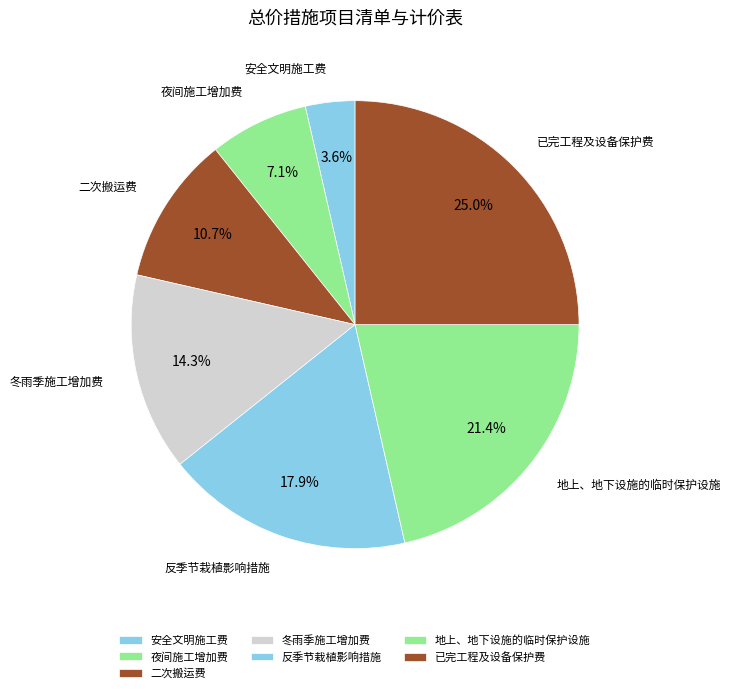

Does 反季节栽植影响措施 represent more than half of the total?

No